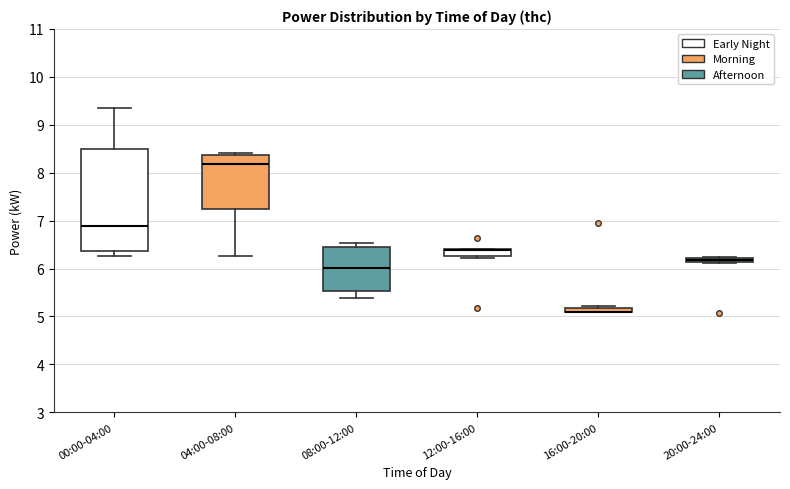

Which box is the tallest, from its lower edge to its upper edge?

00:00-04:00